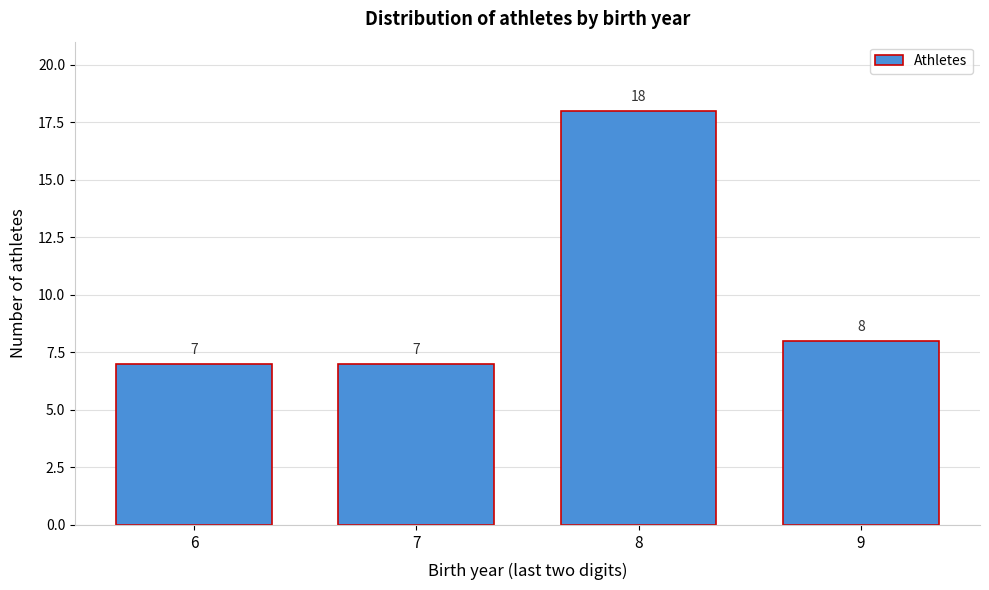

Reading left to right, transcribe all the data shown in this chart.

6=7	7=7	8=18	9=8